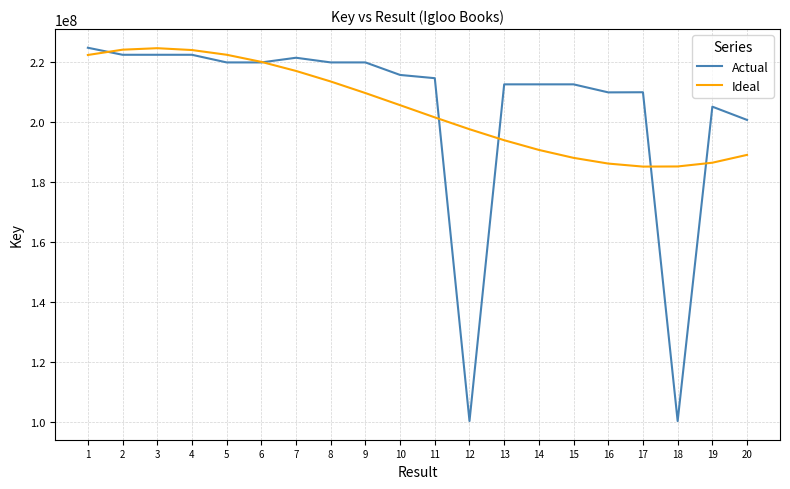

What is the minimum value for Actual?

100401938.0